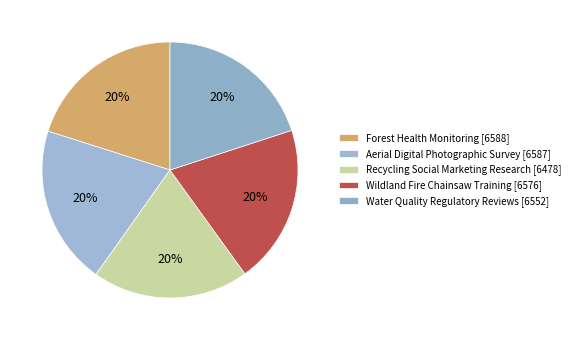

How many slices are in this pie chart?

5